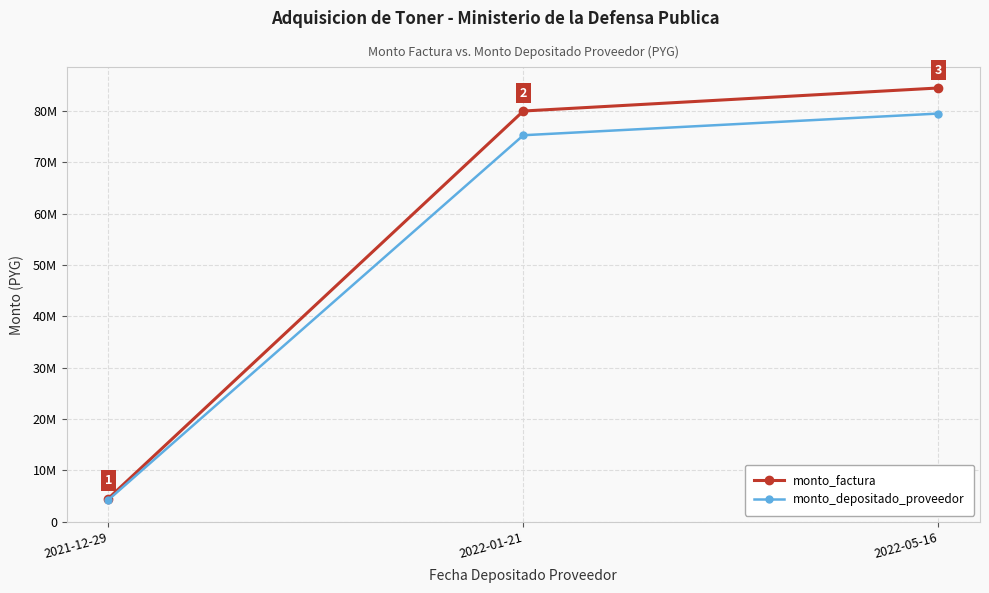

List the labels in order of monto_depositado_proveedor value, smallest first.

2021-12-29, 2022-01-21, 2022-05-16